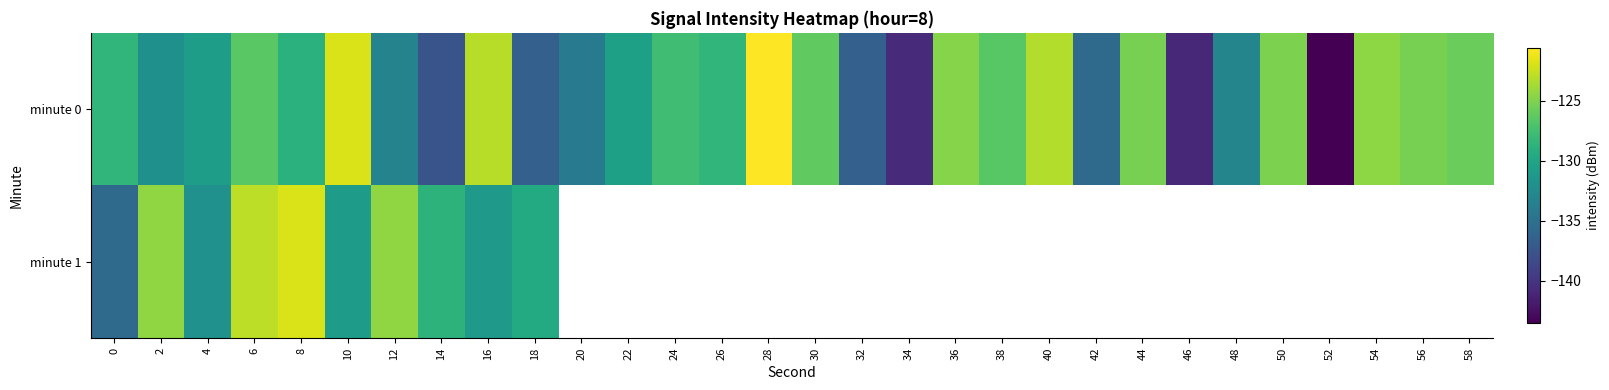

Which category has the lowest value across all series?

52